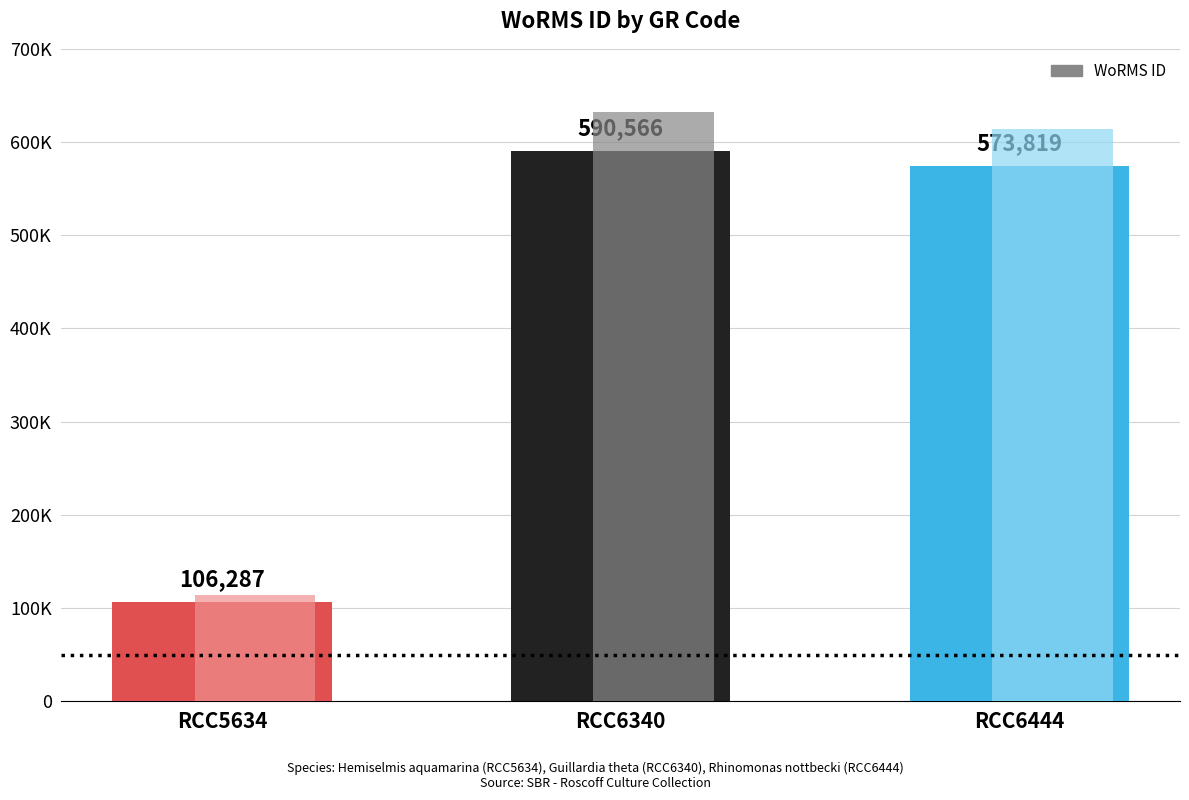

Approximately how many times larger is the value at RCC5634 compared to RCC6340?

0.2